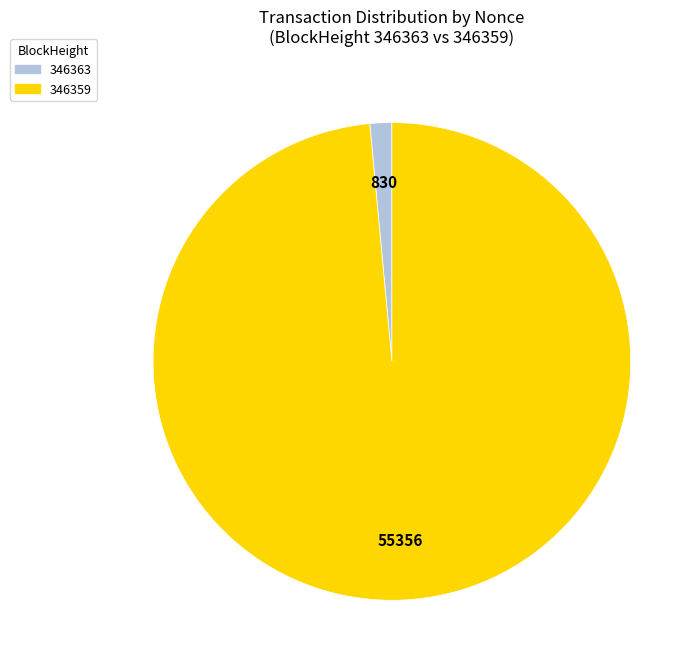

The 346359 slice represents 99% of the pie. True or false?

True